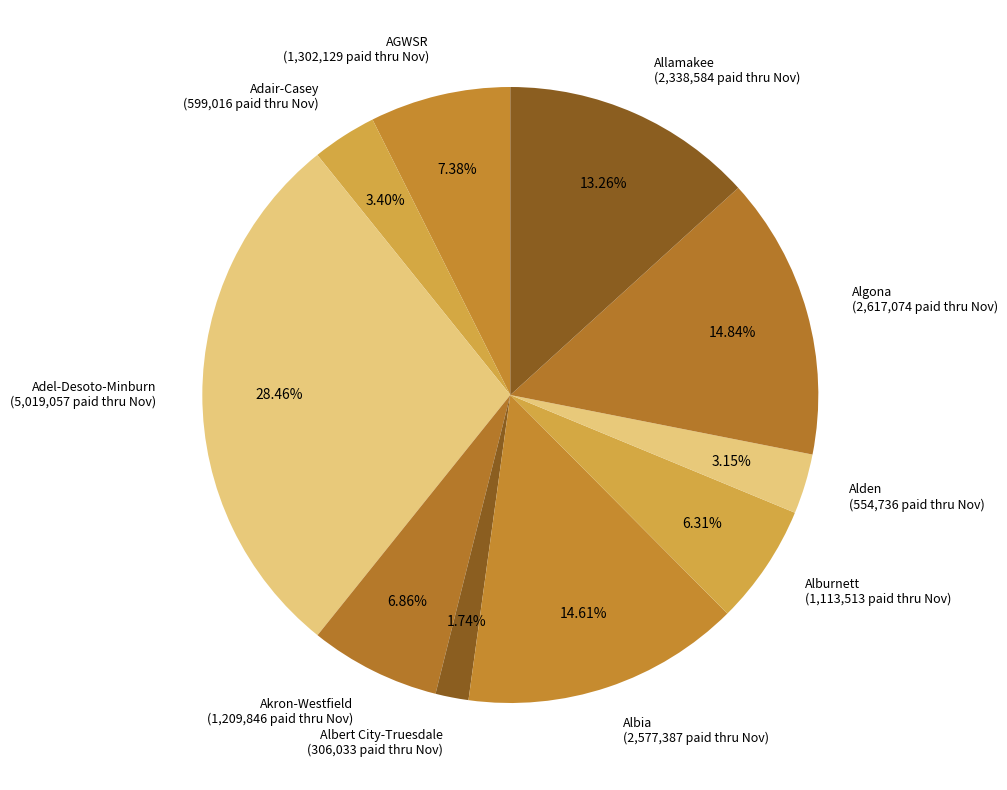

Which has a higher value, Alden (554,736 paid thru Nov) or Akron-Westfield (1,209,846 paid thru Nov)?

Akron-Westfield (1,209,846 paid thru Nov)